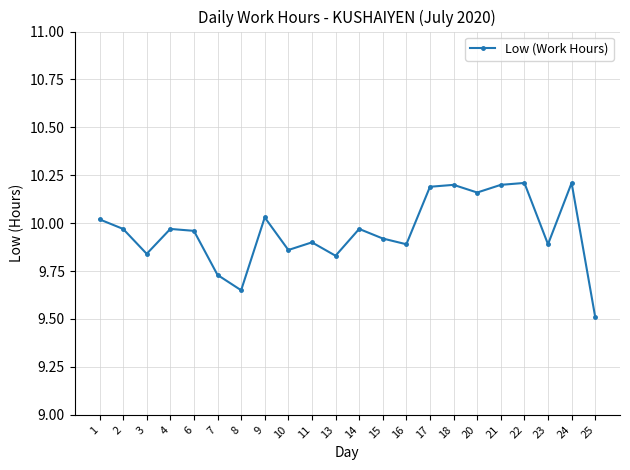

What is the sum of all values?

219.1